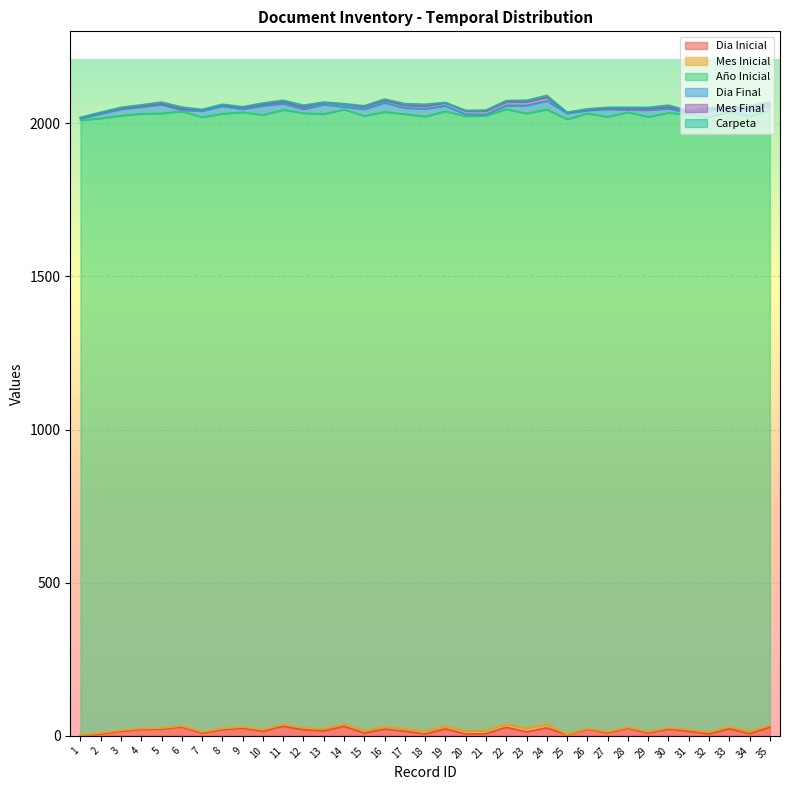

Read the Carpeta value at 22.

4